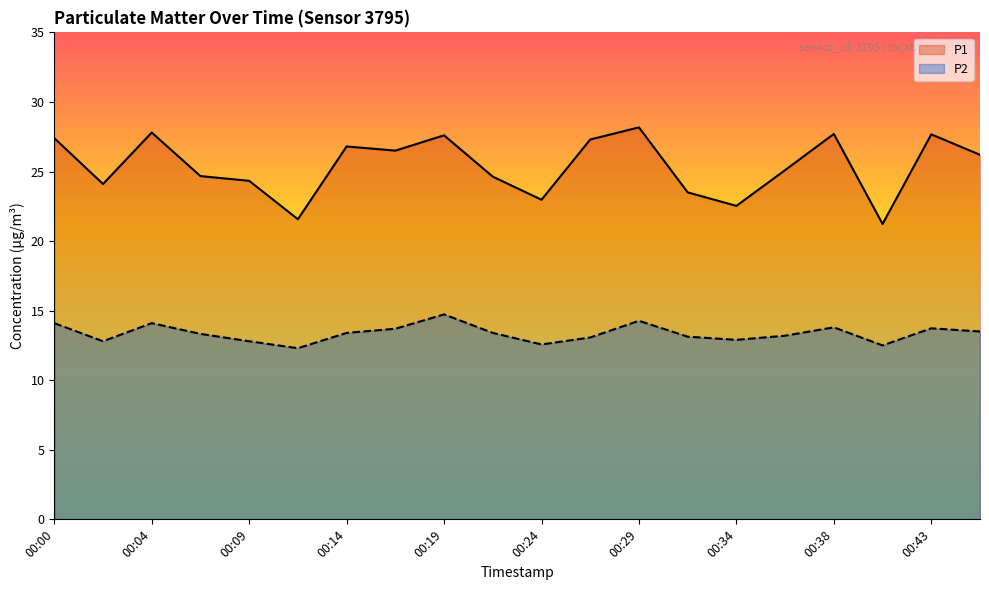

True or false: P1 and P2 cross at least once.

False